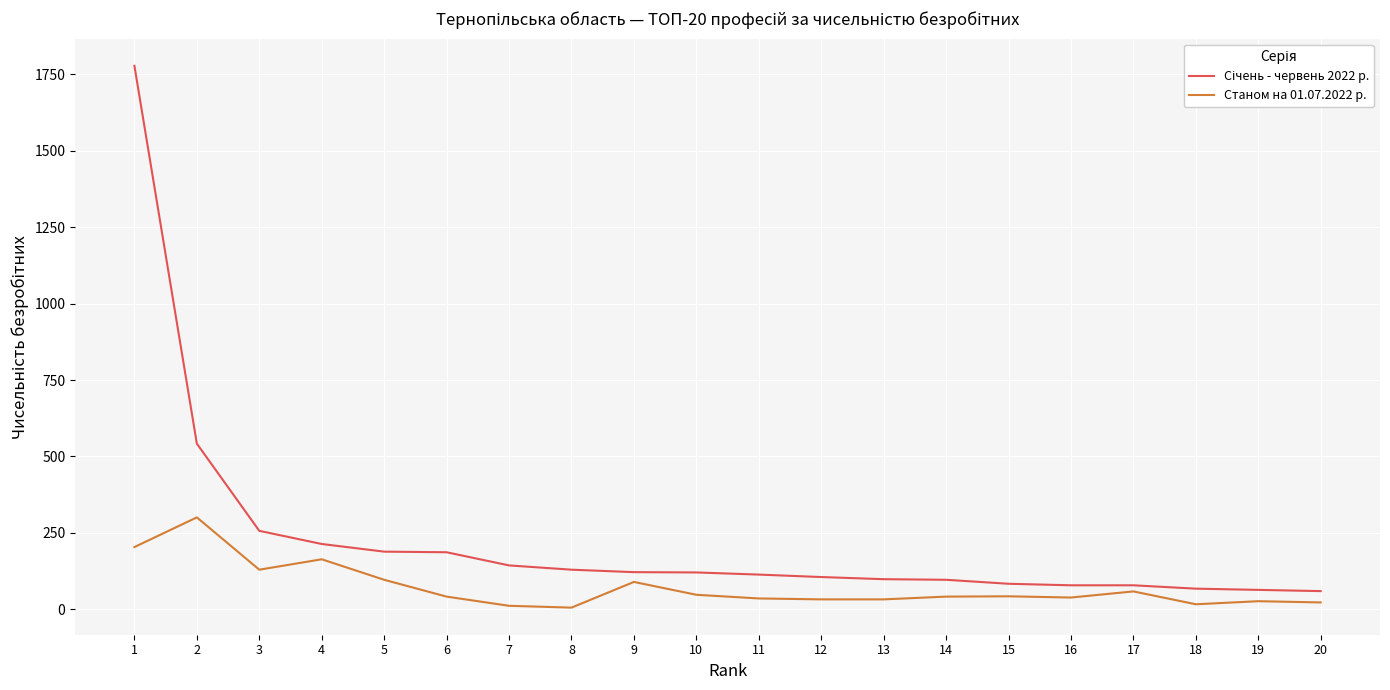

What is the greatest value displayed?

1777